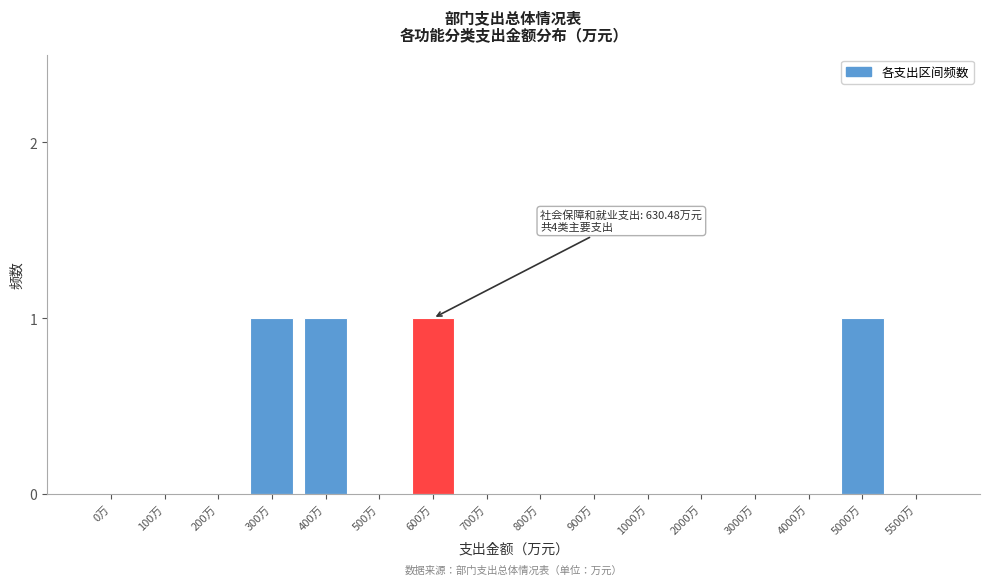

Reading left to right, extract all data points from this chart.

0万=0	100万=0	200万=0	300万=1	400万=1	500万=0	600万=1	700万=0	800万=0	900万=0	1000万=0	2000万=0	3000万=0	4000万=0	5000万=1	5500万=0